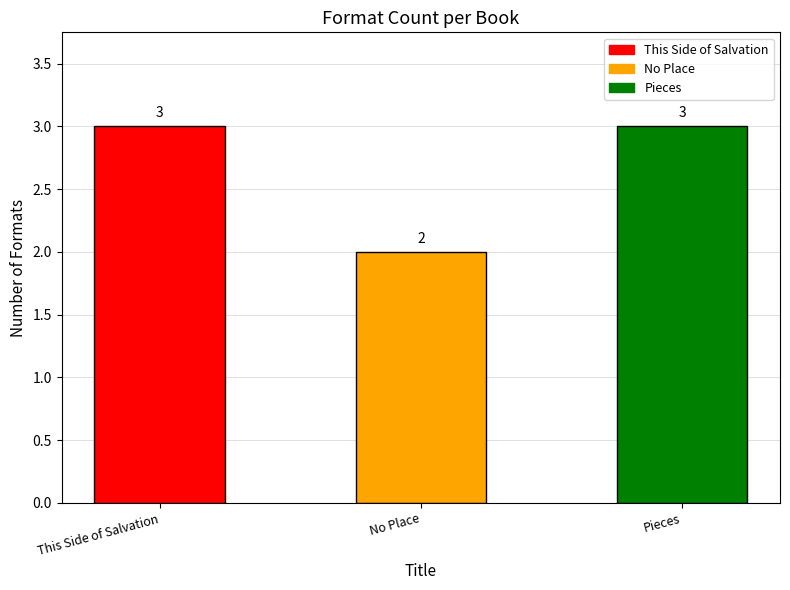

At which category does the chart reach its minimum across all series?

No Place